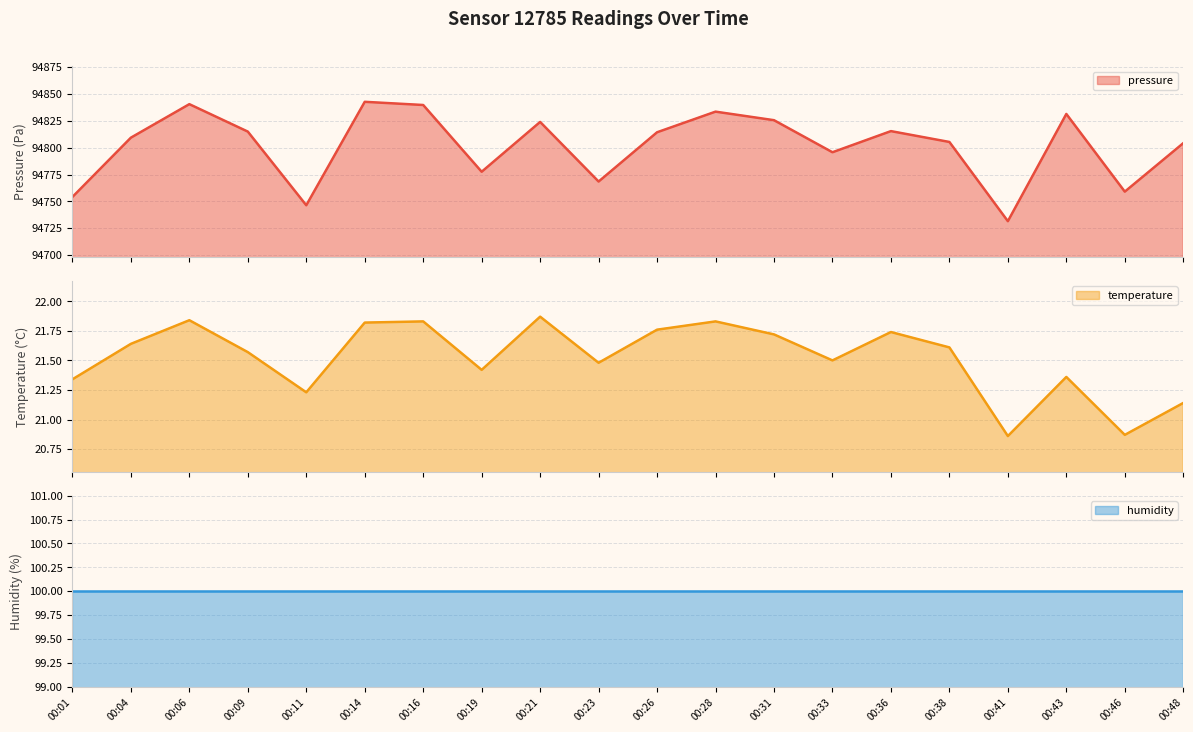

What is the sum of the pressure values at 00:41 and 00:19?

189509.1